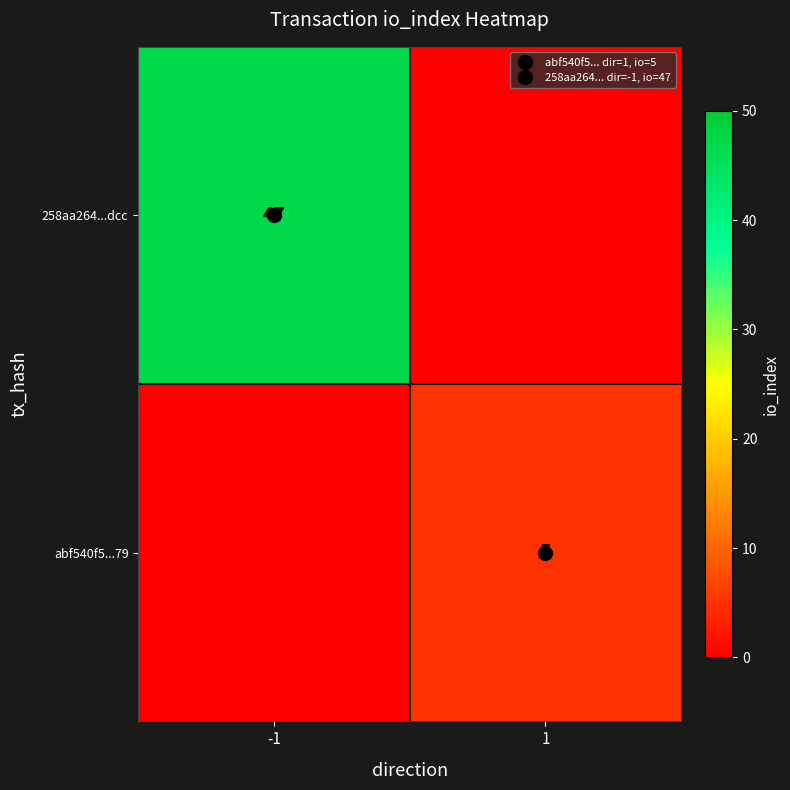

True or false: abf540f5...79 has a value of -2 at -1.

False